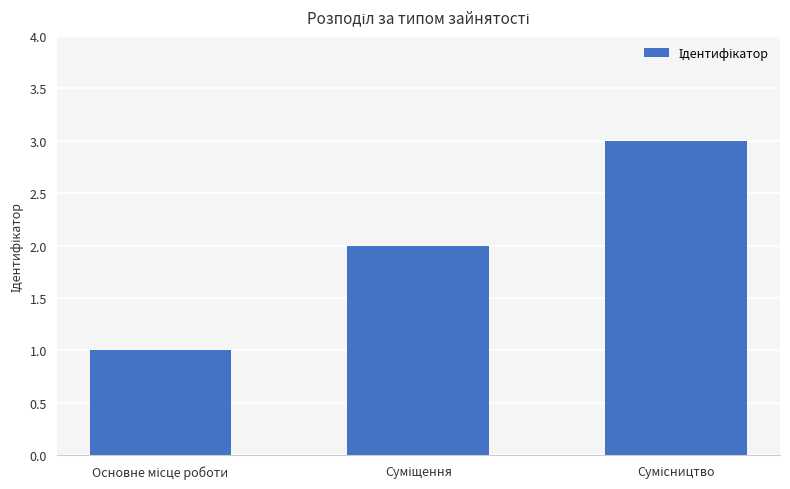

What is the sum of all values?

6